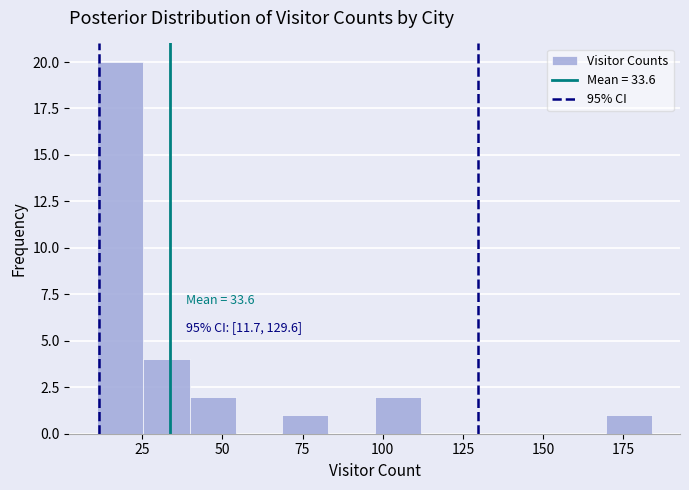

Read against the x-axis, roughly where is the centre of the tallest bar?

20